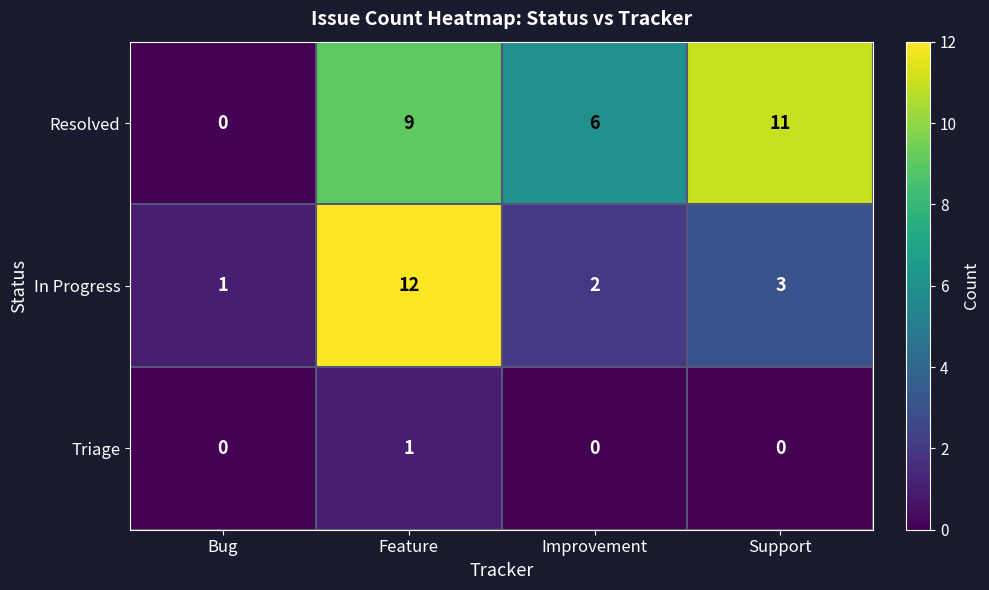

List the series in order of their peak value, lowest first.

Triage, Resolved, In Progress